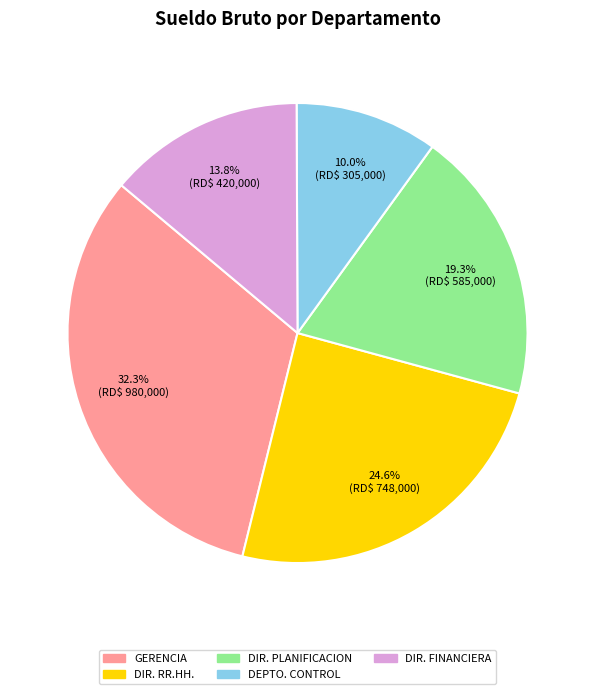

Is there a majority slice in this chart?

No